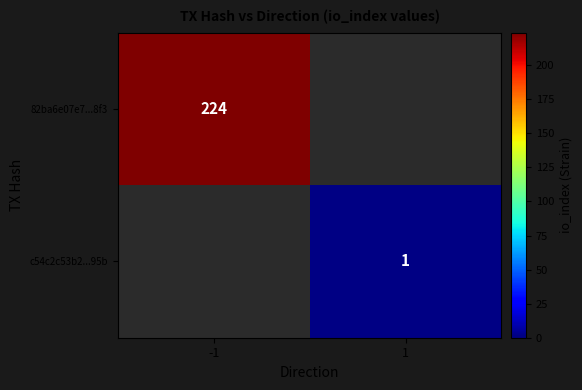

What is the smallest value displayed?

1.0